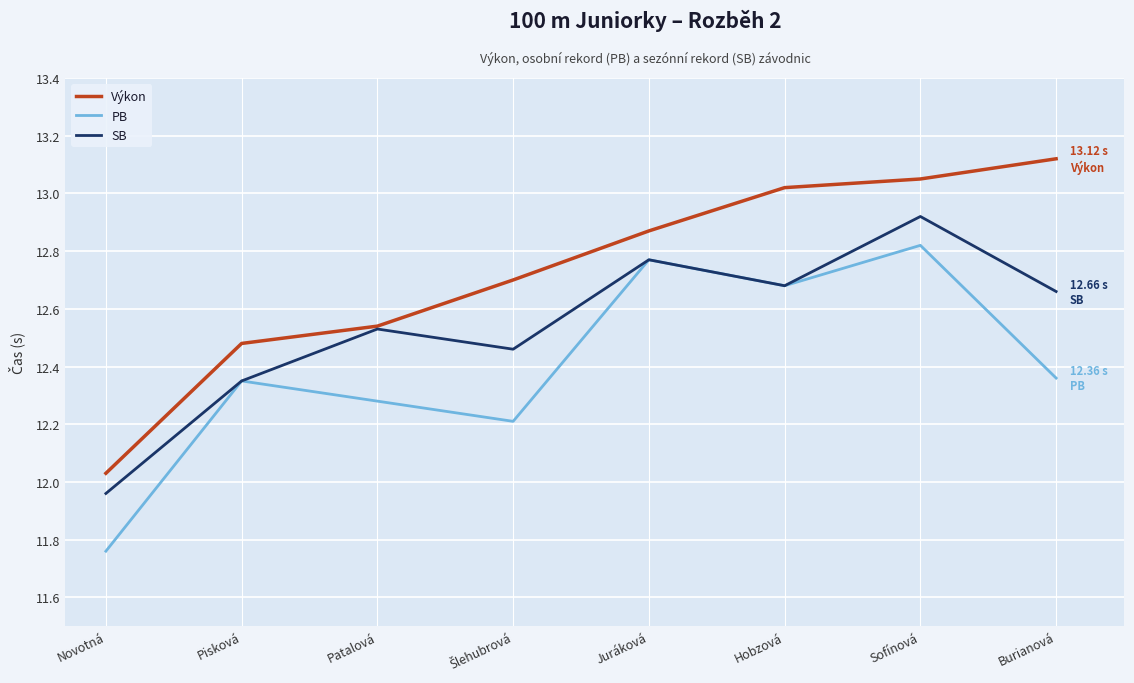

True or false: Výkon has a value of 6.4 at Hobzová.

False